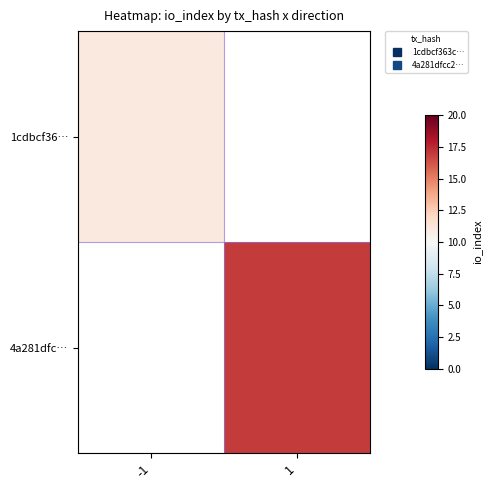

At which label does 4a281dfc… reach its peak?

-1